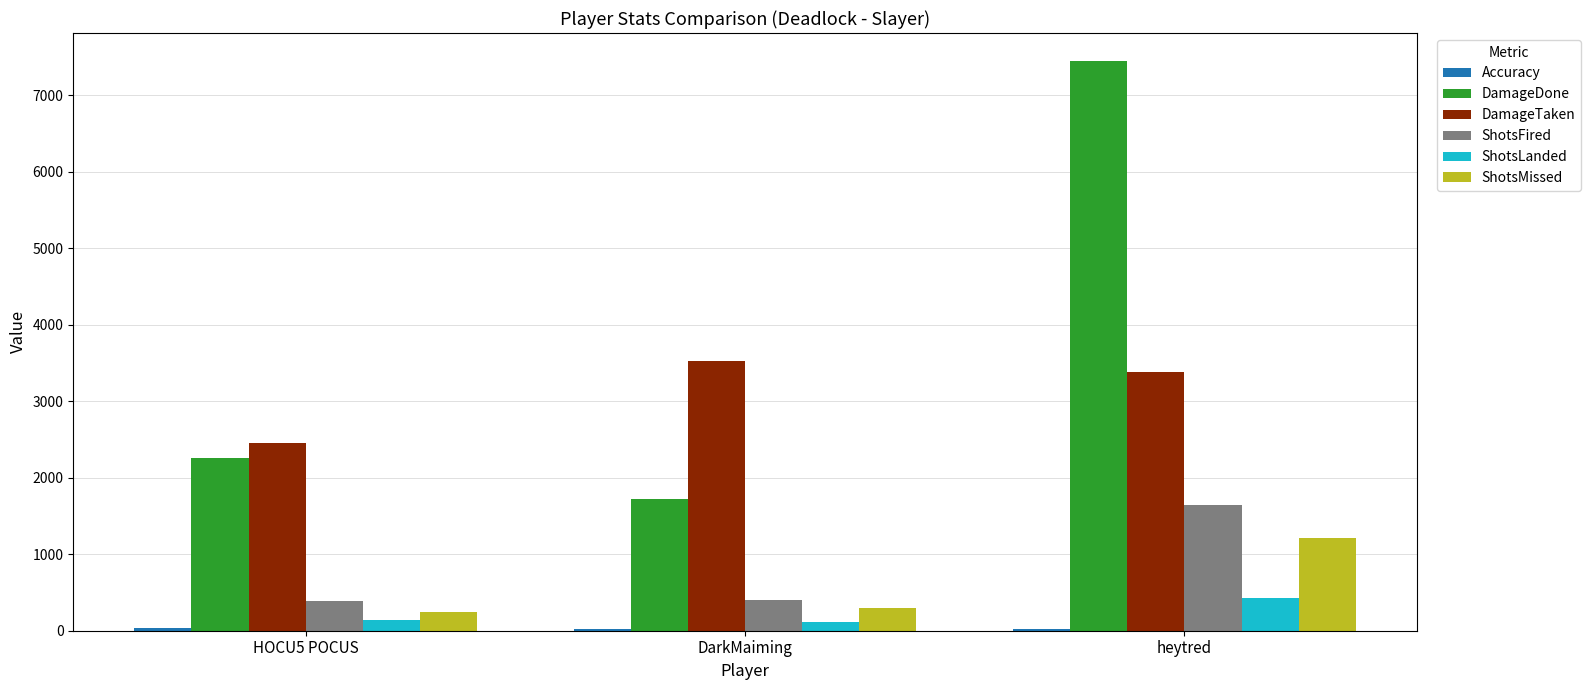

Does the chart contain stacked bars?

No